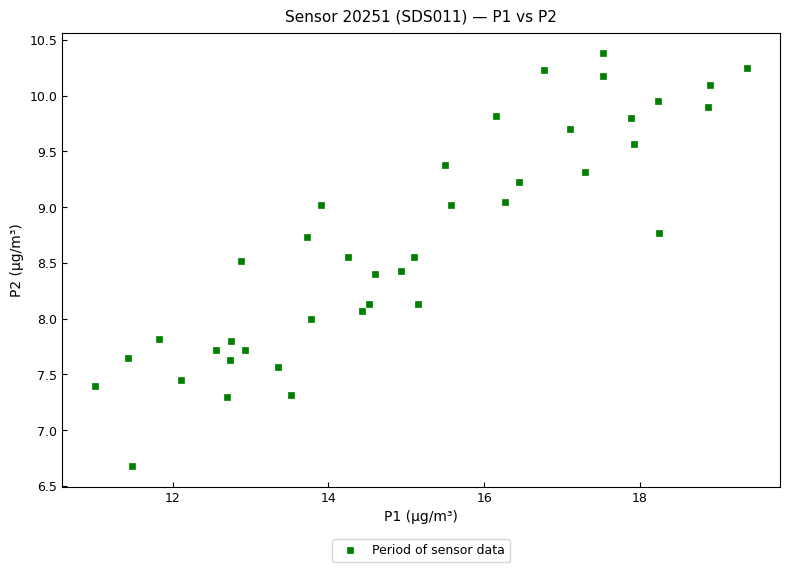

What is the range of Y values (max minus min)?

3.7